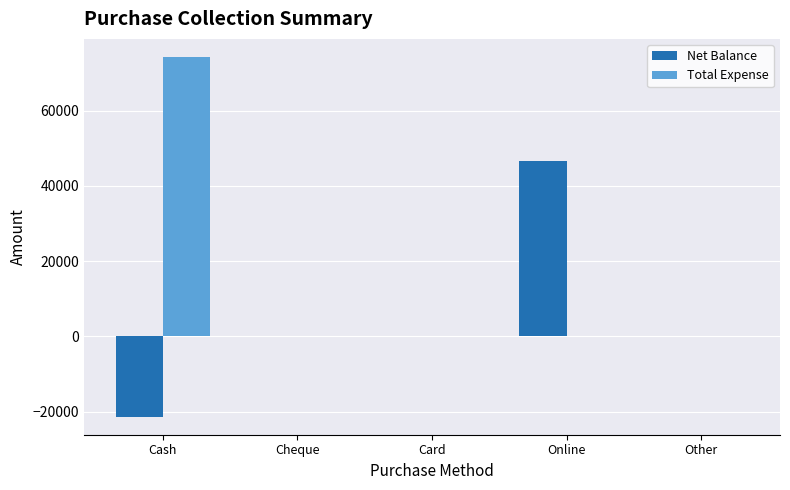

Which series has the largest total across all categories?

Total Expense